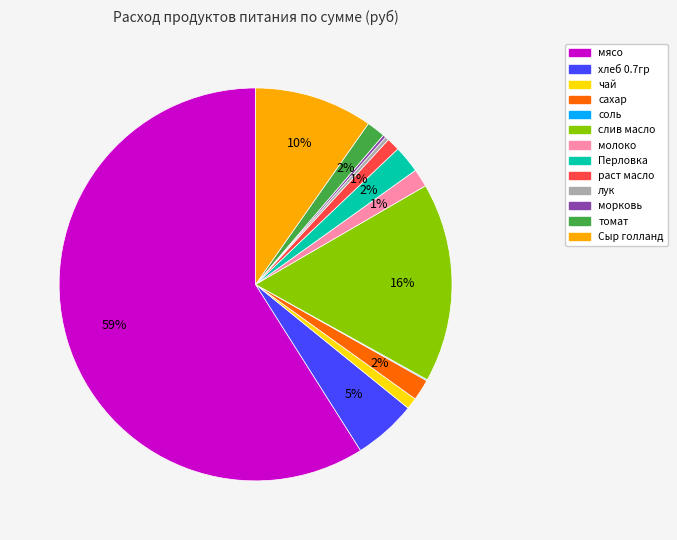

The чай slice represents 1% of the pie. True or false?

True